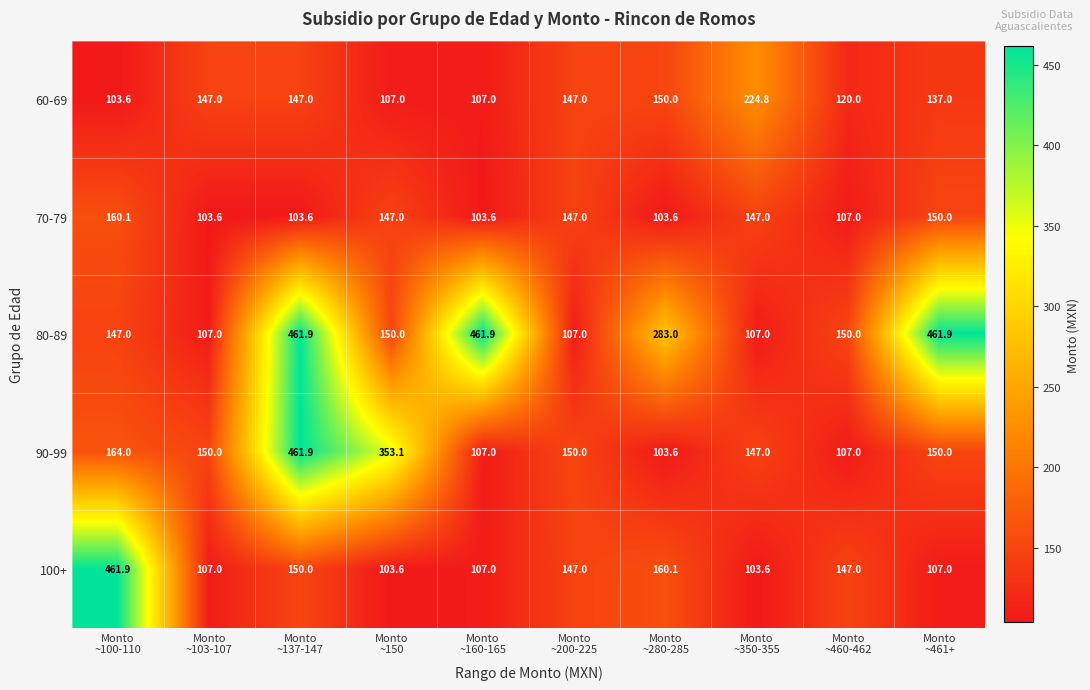

What is the minimum value shown in the chart?

103.6